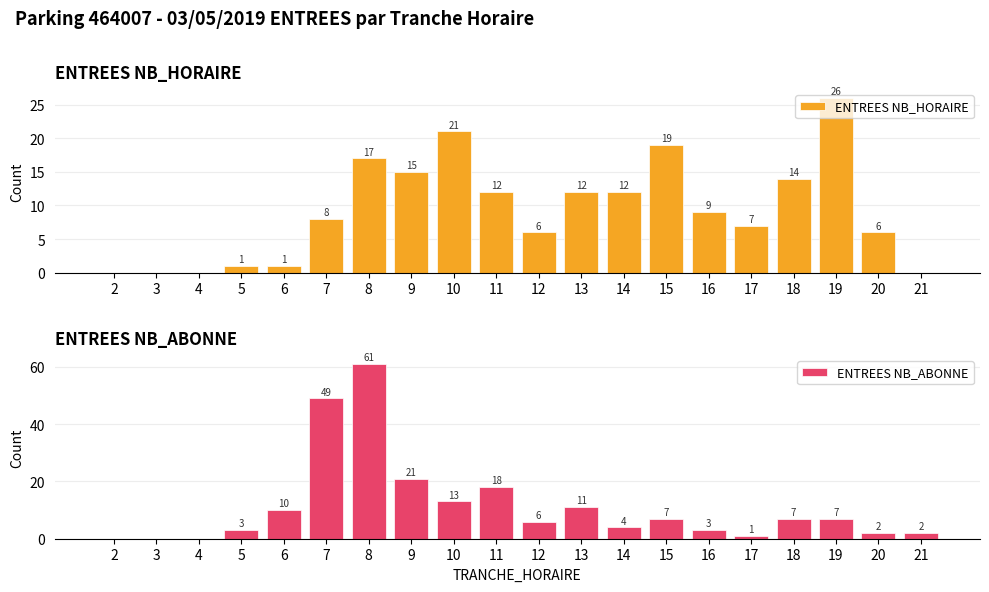

Read the ENTREES NB_ABONNE value at 5, to the nearest 5.

5